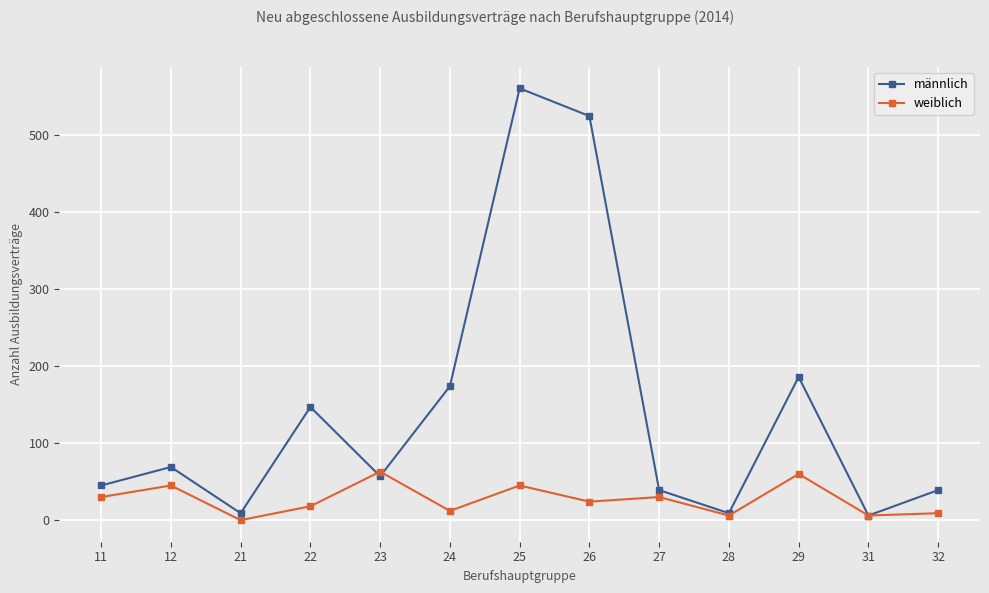

Which series has the largest total across all categories?

männlich